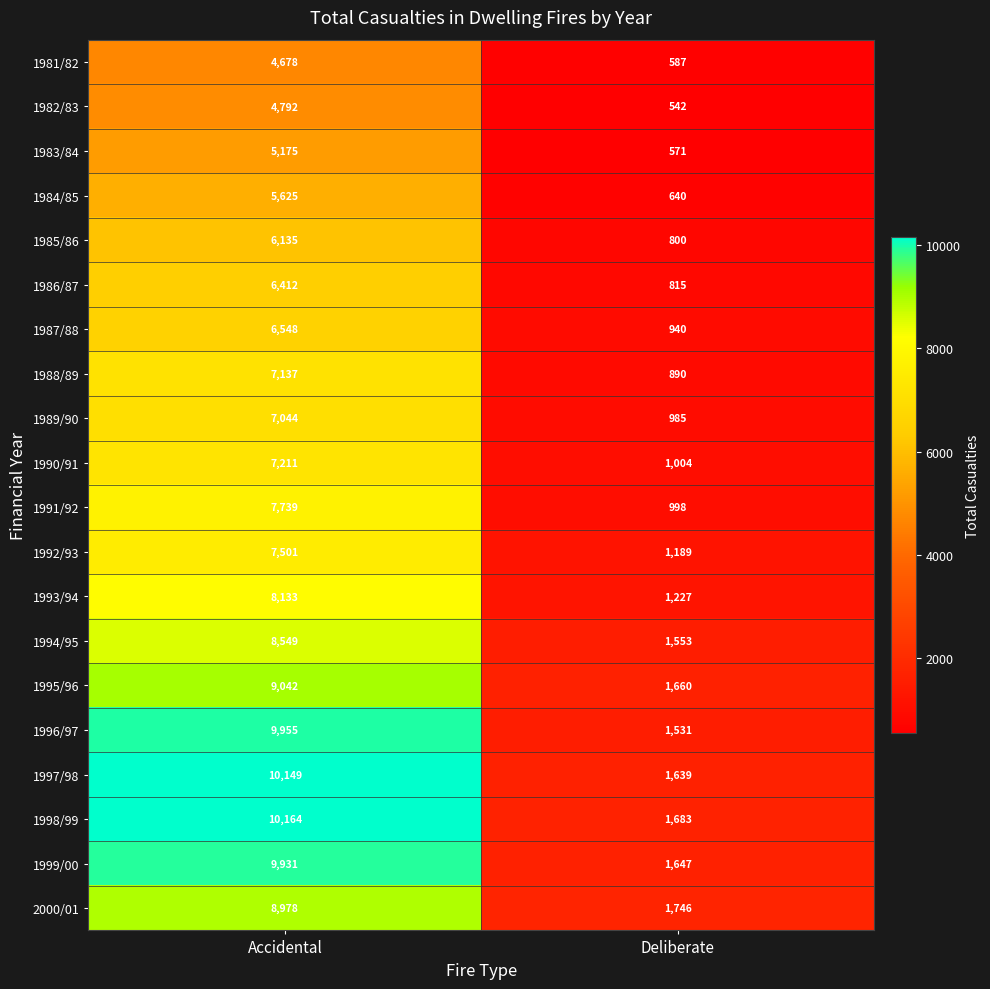

Which category has the lowest value in the 1997/98 series?

Deliberate